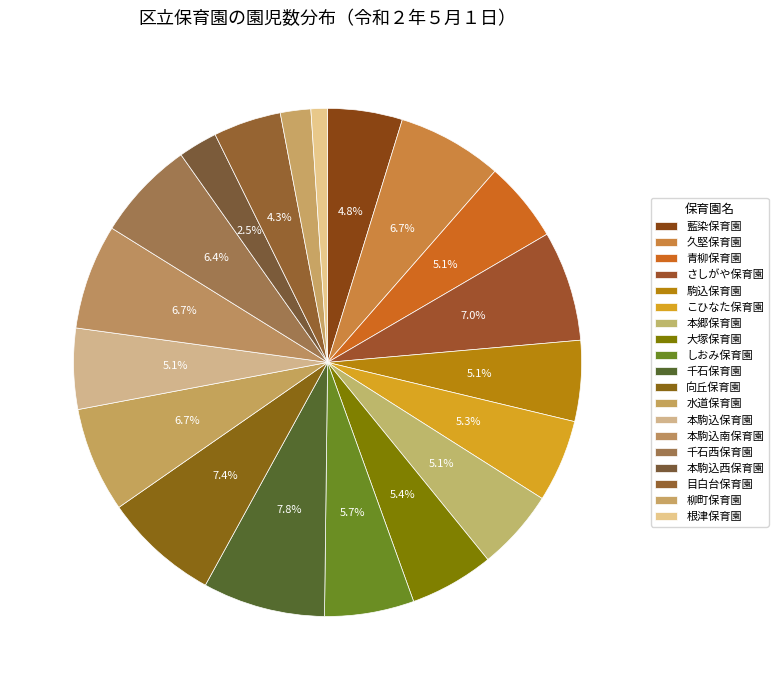

Combined, do 藍染保育園 and 根津保育園 account for over 50%?

No